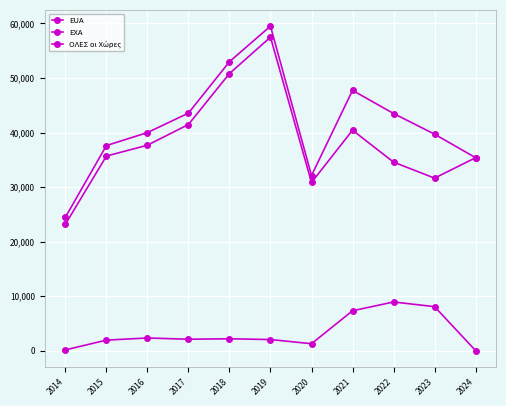

How many lines are shown in the chart?

3